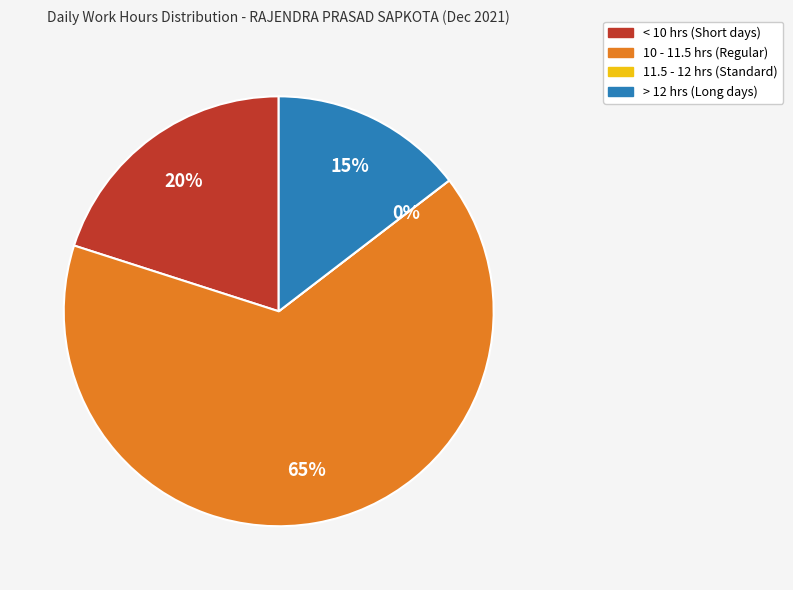

True or false: Day 17 accounts for 18% of the total.

False